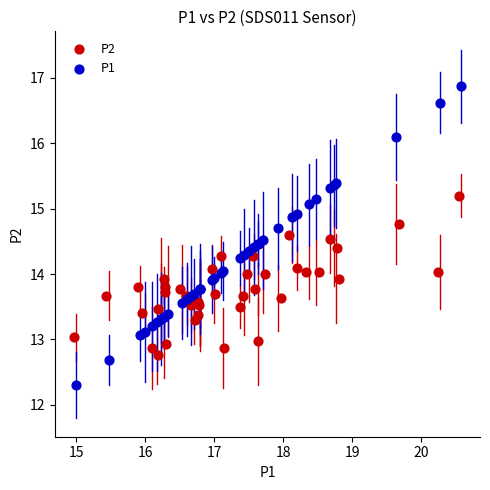

Which series contains the lowest Y value?

P1